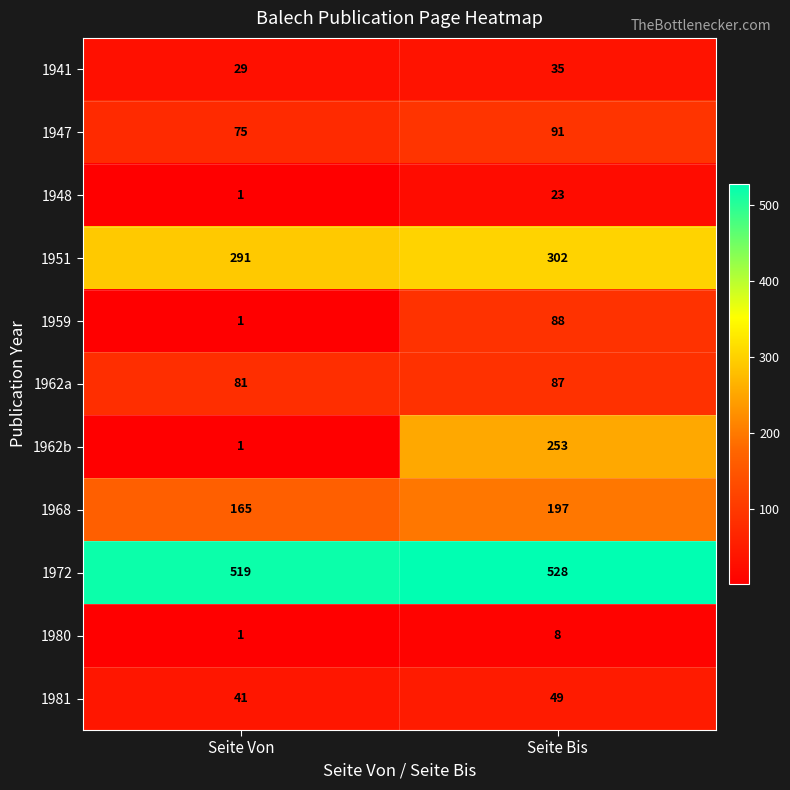

Reading left to right, extract all data points from this chart.

1941: Seite Von=29	Seite Bis=35
1947: Seite Von=75	Seite Bis=91
1948: Seite Von=1	Seite Bis=23
1951: Seite Von=291	Seite Bis=302
1959: Seite Von=1	Seite Bis=88
1962a: Seite Von=81	Seite Bis=87
1962b: Seite Von=1	Seite Bis=253
1968: Seite Von=165	Seite Bis=197
1972: Seite Von=519	Seite Bis=528
1980: Seite Von=1	Seite Bis=8
1981: Seite Von=41	Seite Bis=49